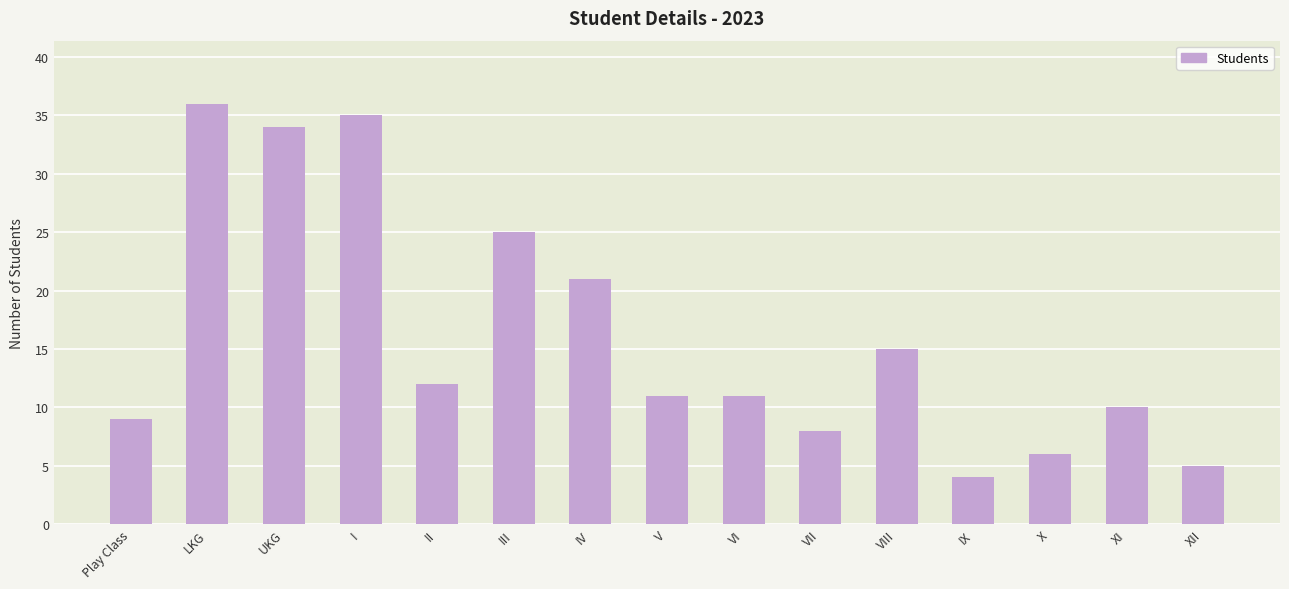

Read the value at V.

11